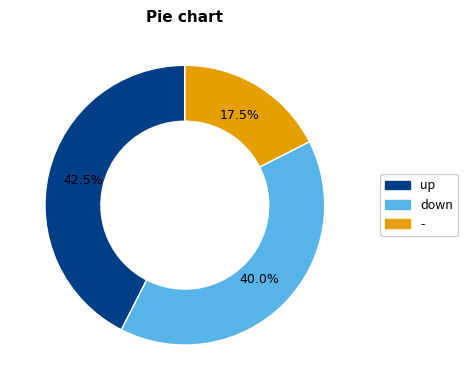

How many segments does this pie chart have?

3